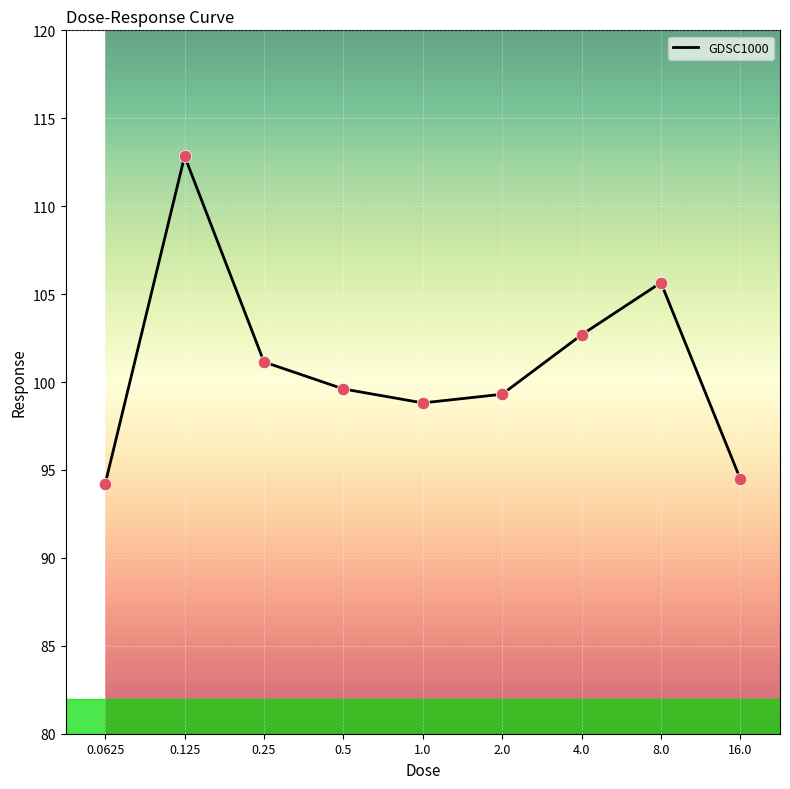

Which has a higher value, 4.0 or 0.125?

0.125